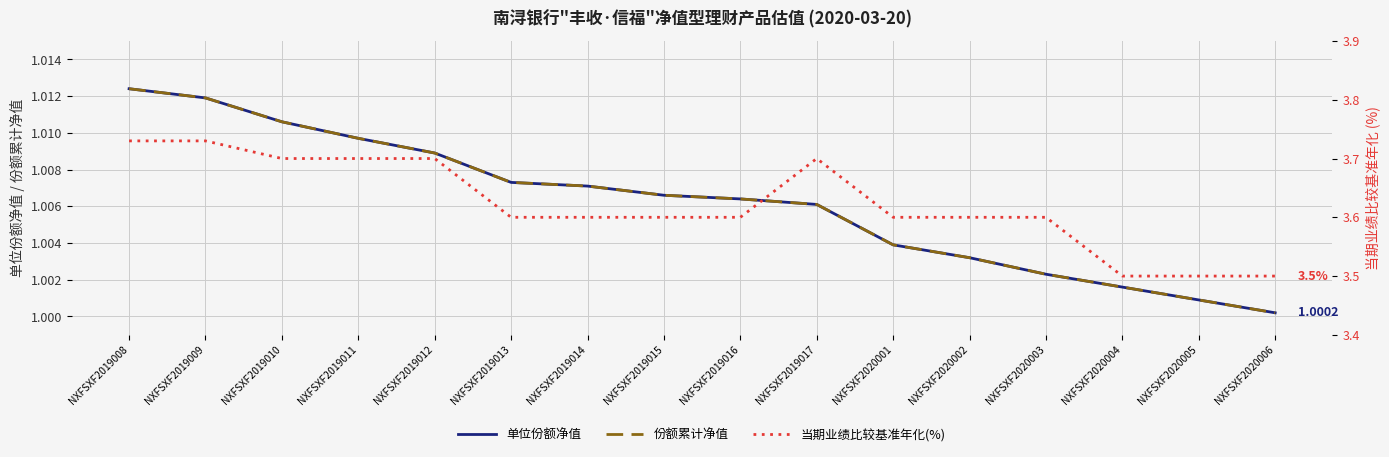

How many interior local peaks does the 当期业绩比较基准年化(%) series have?

1